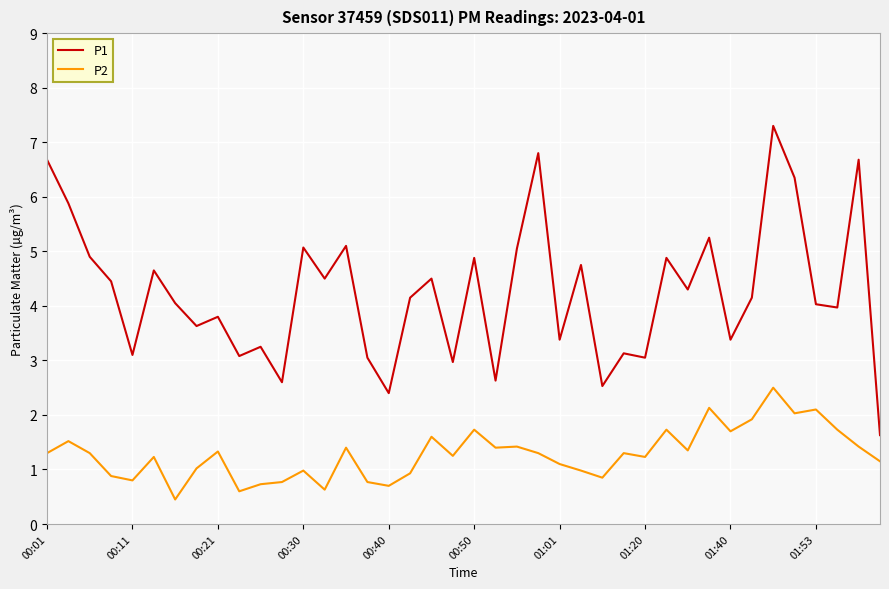

What is the lowest value of the P2 series?

0.5